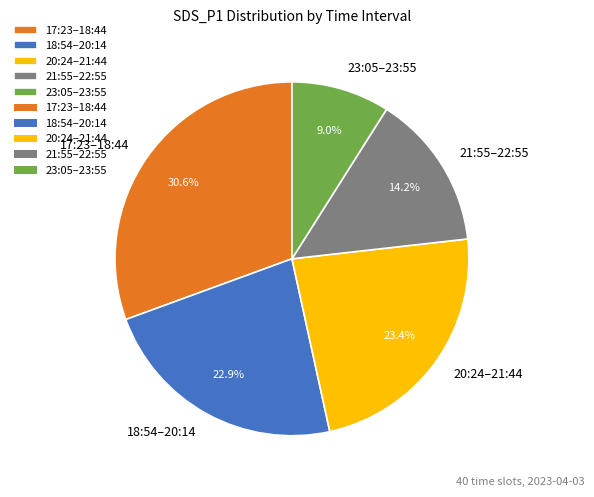

What is the ratio of the value at 17:23–18:44 to the value at 23:05–23:55?

3.4